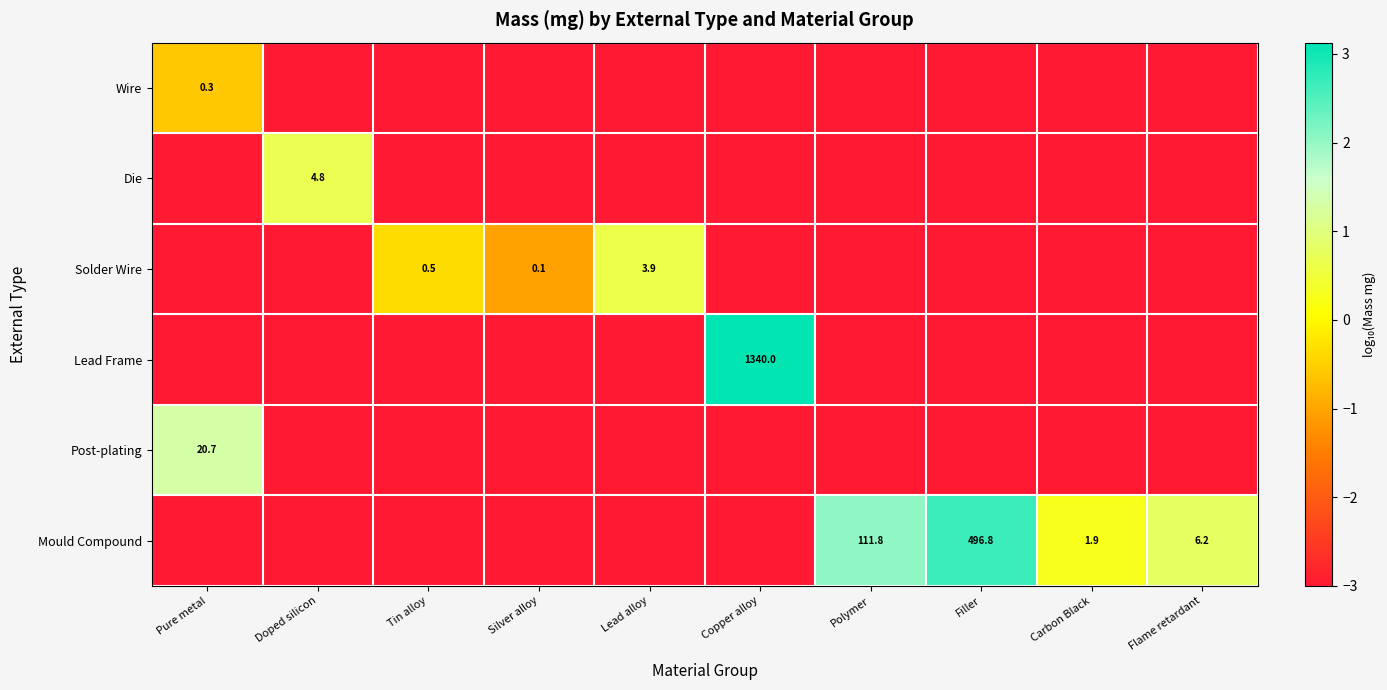

Is it true that Die equals 1.5 at Doped silicon?

False